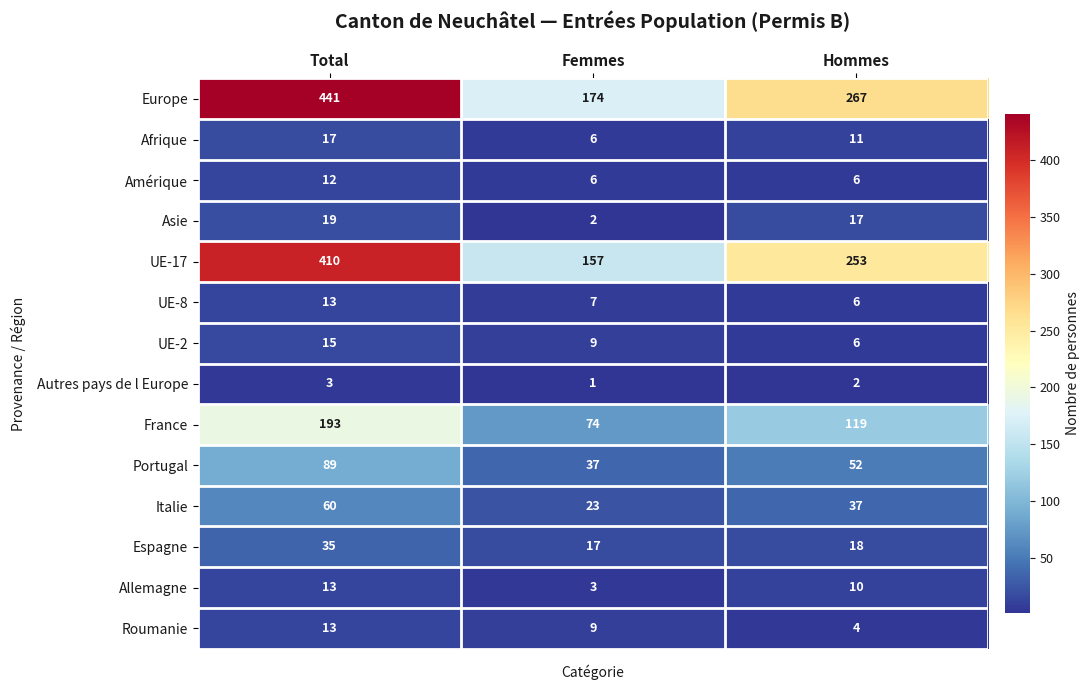

At which label is UE-2 closest to 10?

Femmes